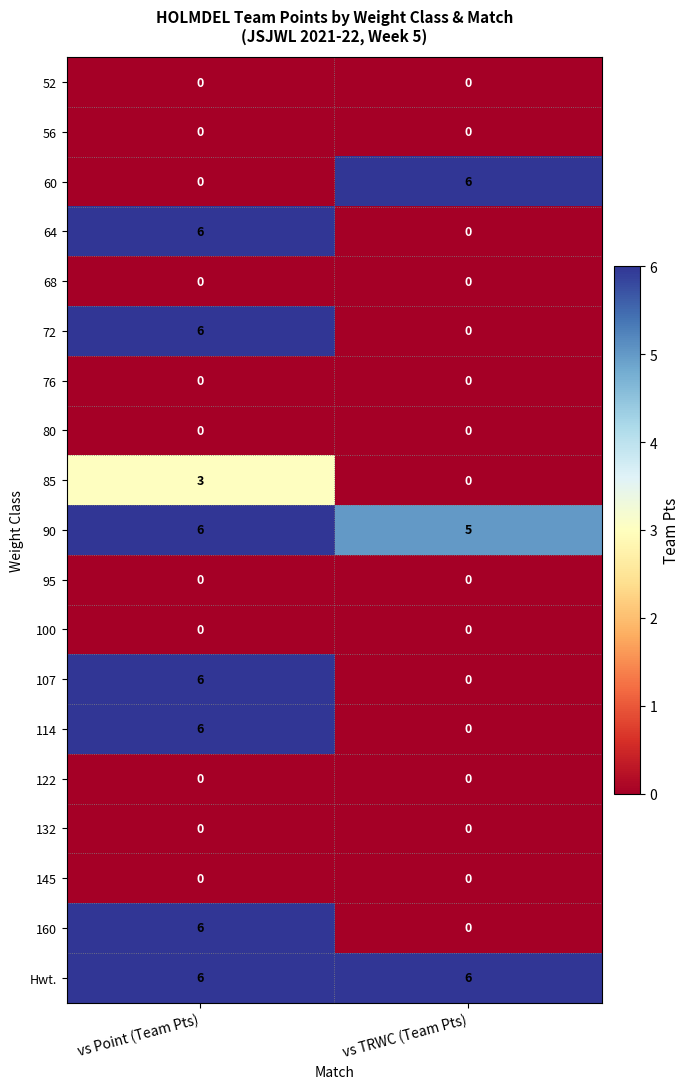

What is the highest value of the 160 series?

6